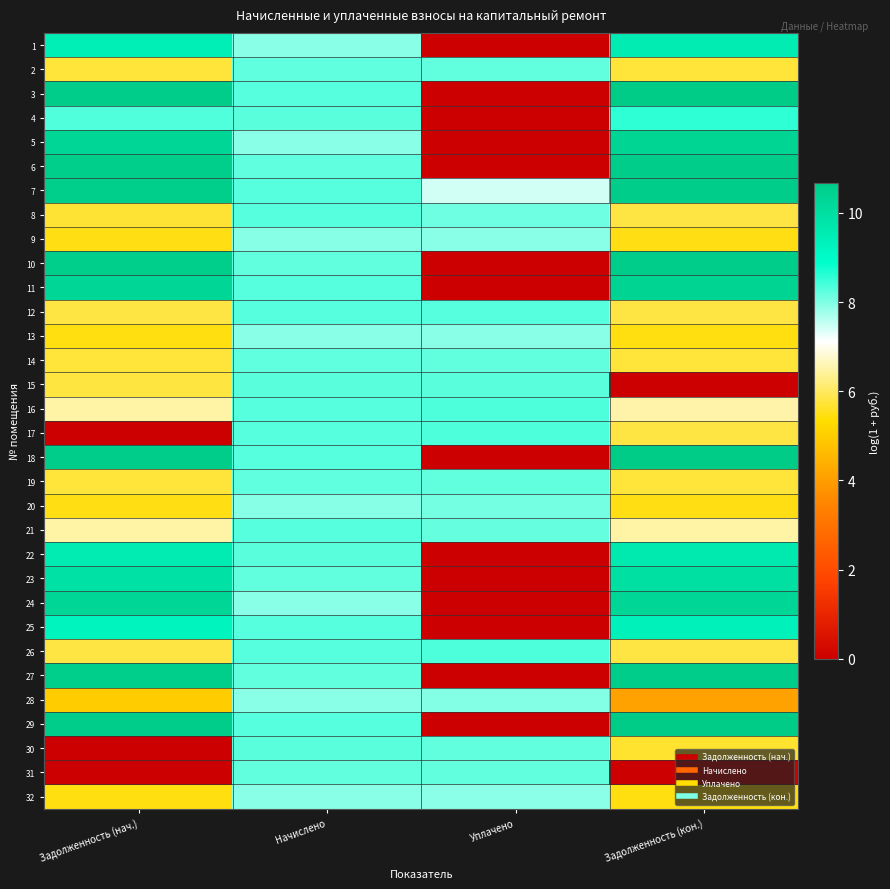

Reading left to right, transcribe all the data shown in this chart.

1: Задолженность (нач.)=9.4	Начислено=7.9	Уплачено=0.0	Задолженность (кон.)=9.5
2: Задолженность (нач.)=5.7	Начислено=8.2	Уплачено=8.2	Задолженность (кон.)=5.7
3: Задолженность (нач.)=10.6	Начислено=8.3	Уплачено=0.0	Задолженность (кон.)=10.7
4: Задолженность (нач.)=8.3	Начислено=8.3	Уплачено=0.0	Задолженность (кон.)=8.6
5: Задолженность (нач.)=10.3	Начислено=7.9	Уплачено=0.0	Задолженность (кон.)=10.3
6: Задолженность (нач.)=10.6	Начислено=8.2	Уплачено=0.0	Задолженность (кон.)=10.6
7: Задолженность (нач.)=10.6	Начислено=8.3	Уплачено=7.4	Задолженность (кон.)=10.6
8: Задолженность (нач.)=5.7	Начислено=8.3	Уплачено=8.1	Задолженность (кон.)=5.8
9: Задолженность (нач.)=5.5	Начислено=7.9	Уплачено=7.9	Задолженность (кон.)=5.5
10: Задолженность (нач.)=10.6	Начислено=8.2	Уплачено=0.0	Задолженность (кон.)=10.6
11: Задолженность (нач.)=10.3	Начислено=8.3	Уплачено=0.0	Задолженность (кон.)=10.4
12: Задолженность (нач.)=5.8	Начислено=8.3	Уплачено=8.3	Задолженность (кон.)=5.8
13: Задолженность (нач.)=5.5	Начислено=7.9	Уплачено=7.9	Задолженность (кон.)=5.5
14: Задолженность (нач.)=5.7	Начислено=8.2	Уплачено=8.2	Задолженность (кон.)=5.7
15: Задолженность (нач.)=5.8	Начислено=8.3	Уплачено=8.3	Задолженность (кон.)=0.0
16: Задолженность (нач.)=6.5	Начислено=8.3	Уплачено=8.3	Задолженность (кон.)=6.5
17: Задолженность (нач.)=0.0	Начислено=8.3	Уплачено=8.4	Задолженность (кон.)=5.8
18: Задолженность (нач.)=10.6	Начислено=8.3	Уплачено=0.0	Задолженность (кон.)=10.7
19: Задолженность (нач.)=5.7	Начислено=8.2	Уплачено=8.2	Задолженность (кон.)=5.7
20: Задолженность (нач.)=5.5	Начислено=7.9	Уплачено=8.1	Задолженность (кон.)=5.5
21: Задолженность (нач.)=6.5	Начислено=8.3	Уплачено=8.2	Задолженность (кон.)=6.5
22: Задолженность (нач.)=9.5	Начислено=8.3	Уплачено=0.0	Задолженность (кон.)=9.6
23: Задолженность (нач.)=9.9	Начислено=8.2	Уплачено=0.0	Задолженность (кон.)=10.0
24: Задолженность (нач.)=10.3	Начислено=7.9	Уплачено=0.0	Задолженность (кон.)=10.3
25: Задолженность (нач.)=9.3	Начислено=8.3	Уплачено=0.0	Задолженность (кон.)=9.4
26: Задолженность (нач.)=5.8	Начислено=8.3	Уплачено=8.3	Задолженность (кон.)=5.8
27: Задолженность (нач.)=10.6	Начислено=8.2	Уплачено=0.0	Задолженность (кон.)=10.6
28: Задолженность (нач.)=5.0	Начислено=7.9	Уплачено=8.0	Задолженность (кон.)=4.1
29: Задолженность (нач.)=10.6	Начислено=8.3	Уплачено=0.0	Задолженность (кон.)=10.7
30: Задолженность (нач.)=0.0	Начислено=8.3	Уплачено=8.2	Задолженность (кон.)=5.7
31: Задолженность (нач.)=0.0	Начислено=8.2	Уплачено=8.2	Задолженность (кон.)=0.0
32: Задолженность (нач.)=5.4	Начислено=7.9	Уплачено=7.9	Задолженность (кон.)=5.4